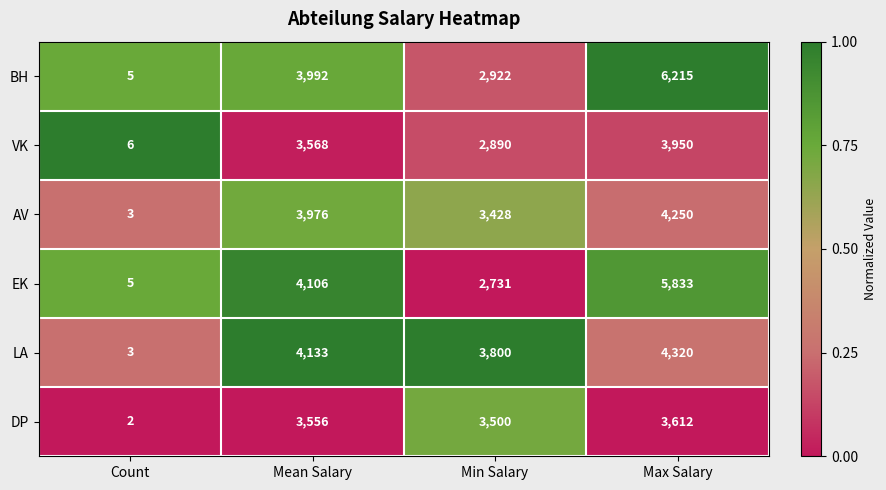

Reading left to right, extract all data points from this chart.

BH: Count=5	Mean Salary=3992	Min Salary=2922	Max Salary=6215
VK: Count=6	Mean Salary=3568	Min Salary=2890	Max Salary=3950
AV: Count=3	Mean Salary=3976	Min Salary=3428	Max Salary=4250
EK: Count=5	Mean Salary=4106	Min Salary=2731	Max Salary=5833
LA: Count=3	Mean Salary=4133	Min Salary=3800	Max Salary=4320
DP: Count=2	Mean Salary=3556	Min Salary=3500	Max Salary=3612